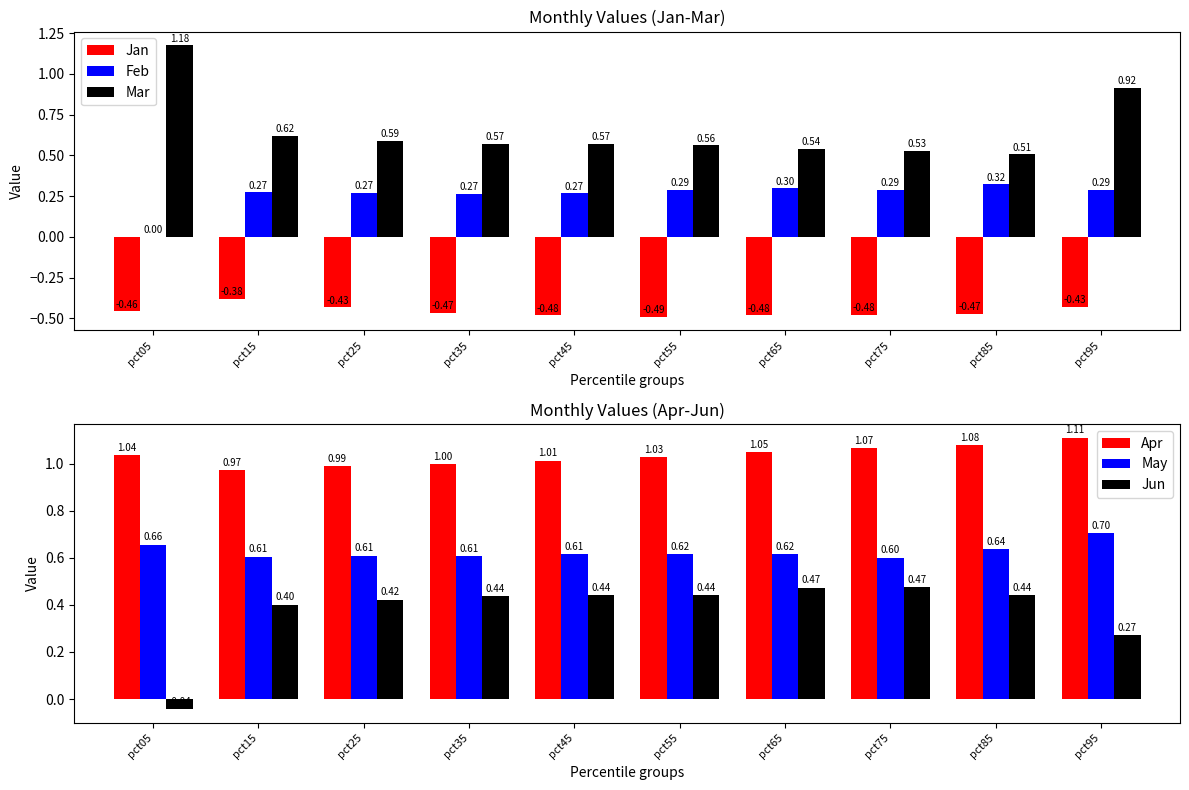

What is the difference between the second highest and minimum values in the Feb series?

0.3